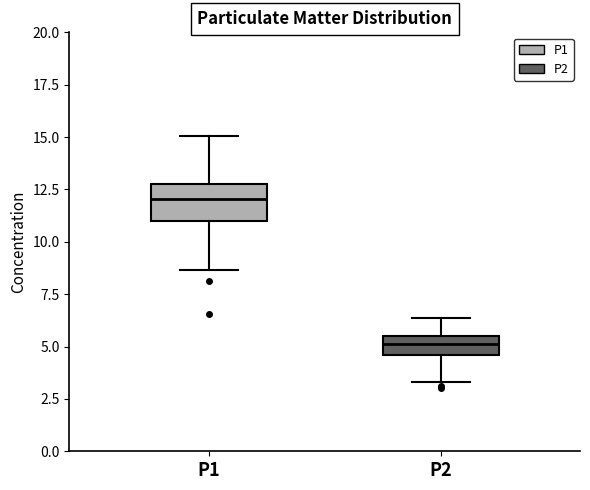

Reading left to right, transcribe this box plot: for each box, give where its median line is, the range the box spans, and where its two whiskers end, as read against the y-axis. The values are not printed on the chart, so give them approximately, as read against the axis.

P1: median 12.0, box 11.0 to 13.0, whiskers 8.5 to 15.0
P2: median 5.0, box 4.5 to 5.5, whiskers 3.5 to 6.5